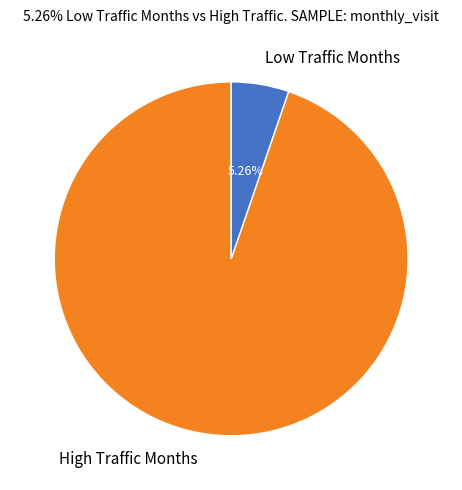

To the nearest percent, what is the average slice percentage?

50%